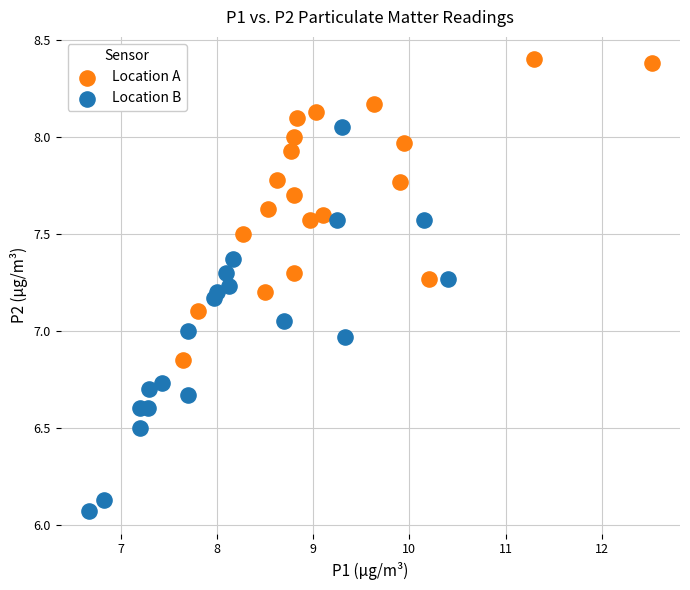

Which series has the largest Y range (max minus min)?

Location B